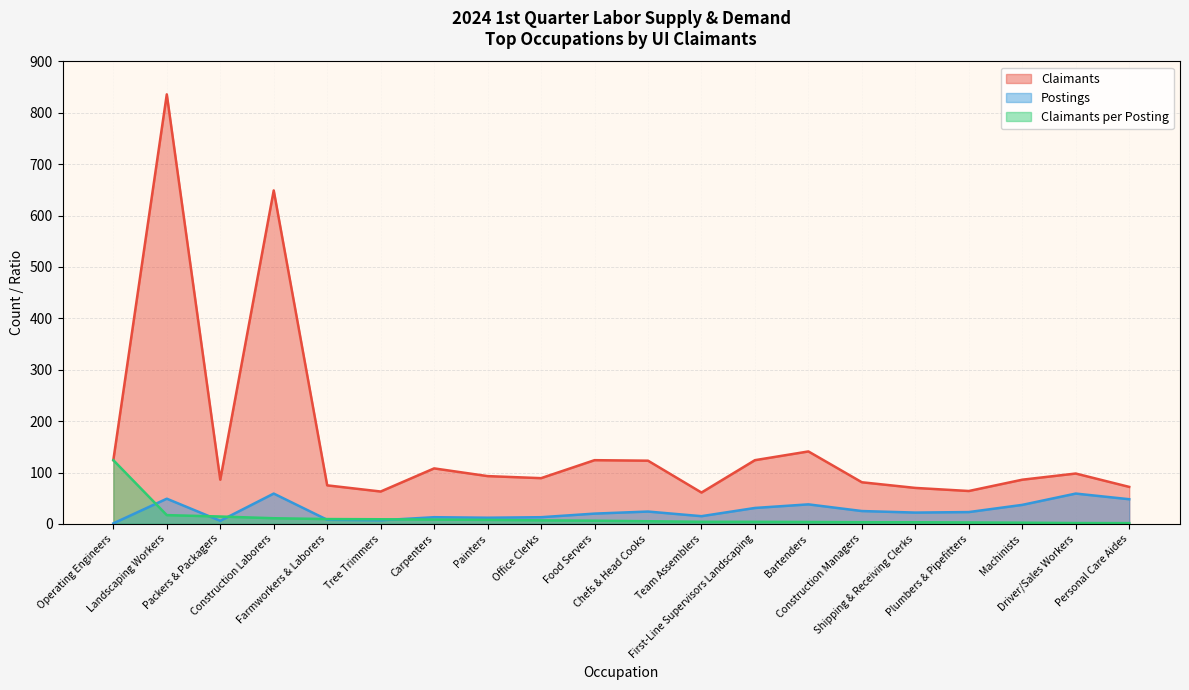

What is the lowest value of the Postings series?

1.0